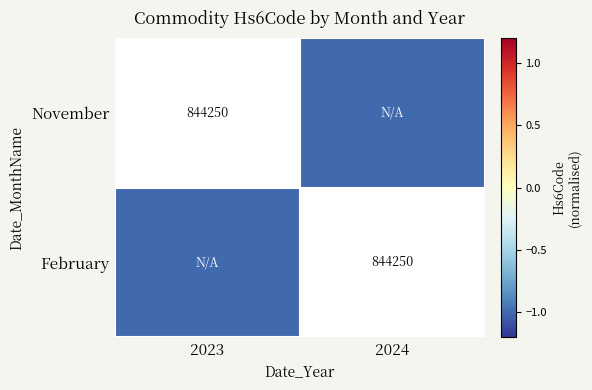

How many negative values does the February series have?

1